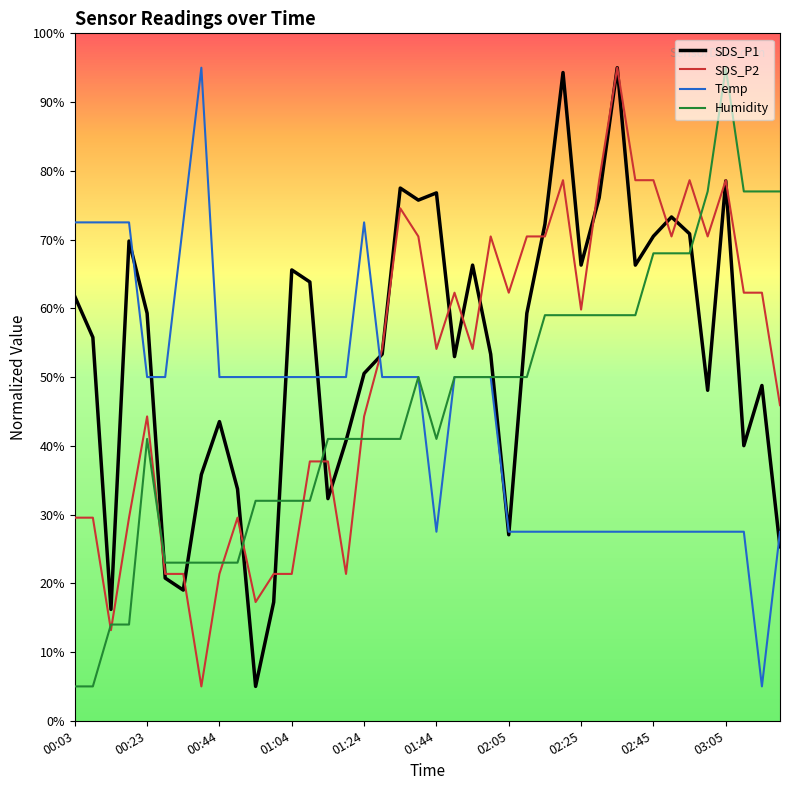

True or false: SDS_P2 and Temp intersect in this chart.

True